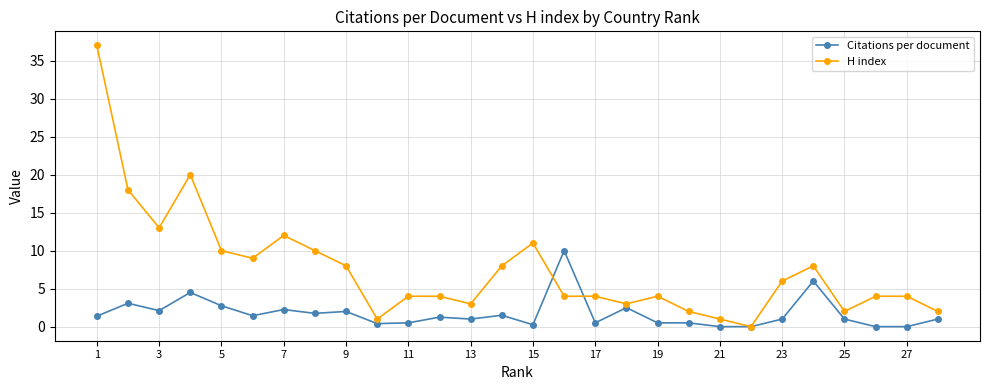

What is the value of the Citations per document point at the 25th from the left?

1.0